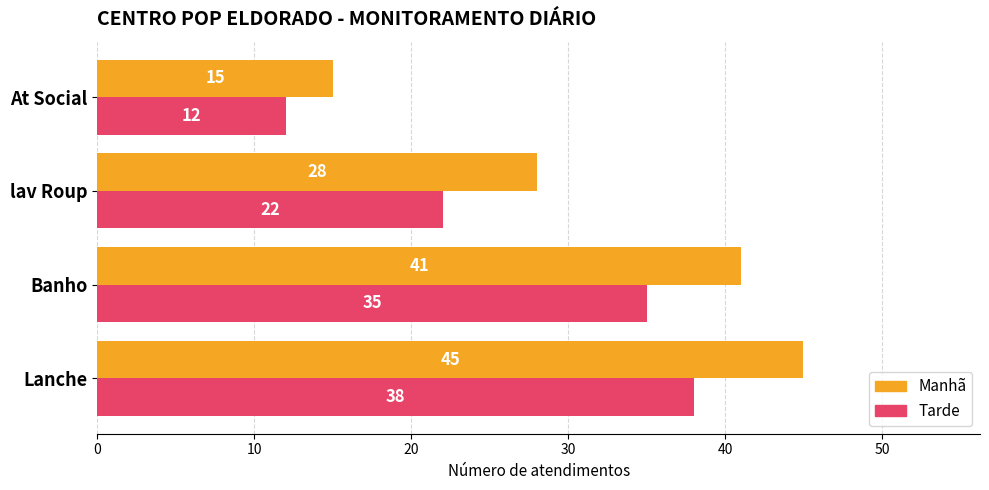

What is the difference between the second highest and second lowest values in the Manhã series?

13